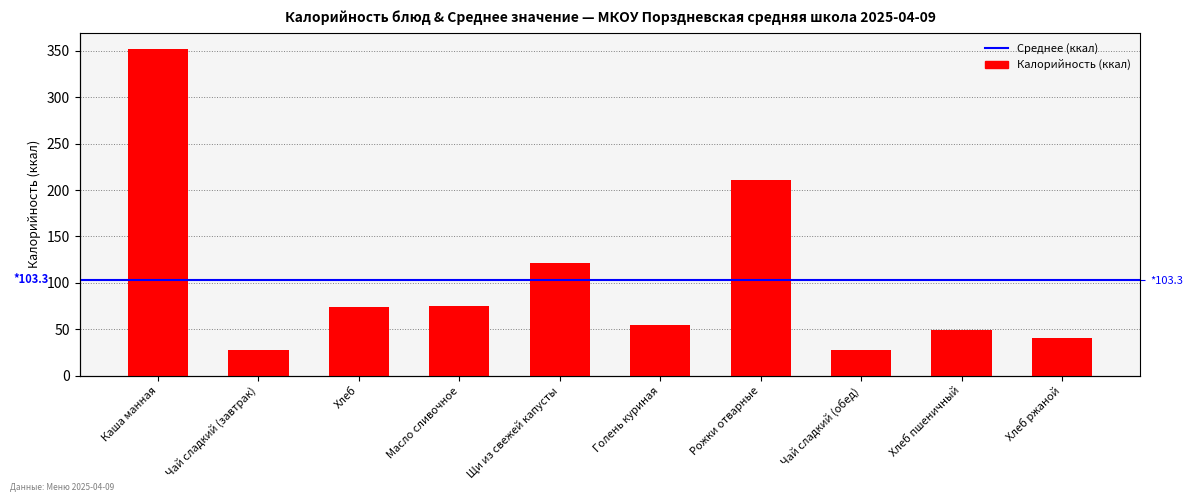

Rank the categories by value from lowest to highest.

Чай сладкий (завтрак), Чай сладкий (обед), Хлеб ржаной, Хлеб пшеничный, Голень куриная, Хлеб, Масло сливочное, Щи из свежей капусты, Рожки отварные, Каша манная